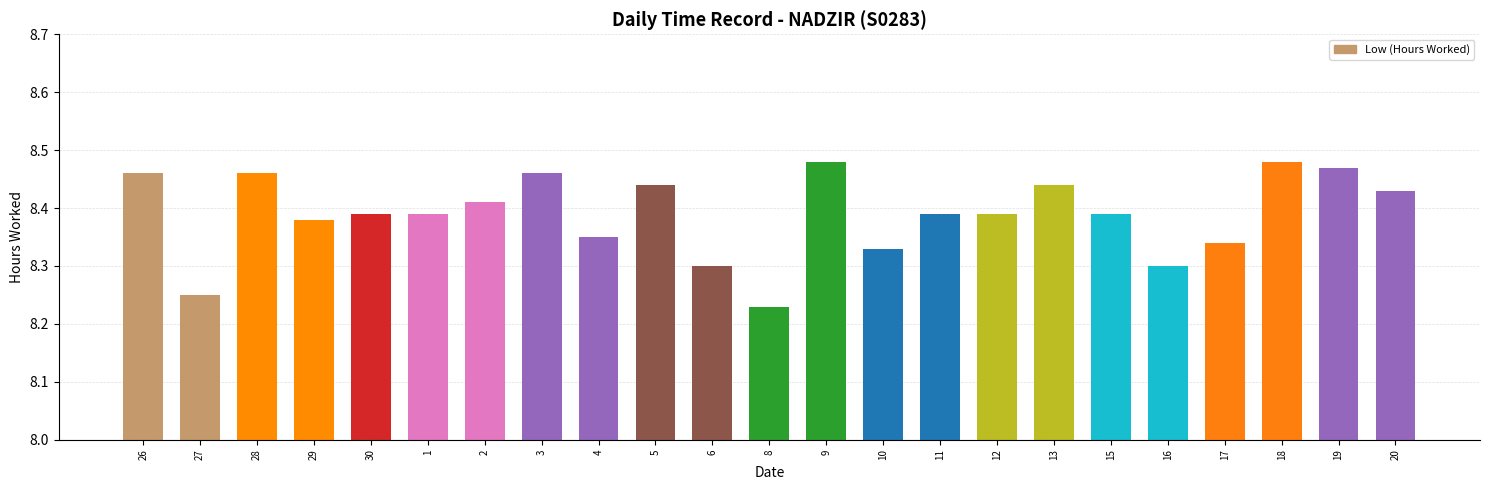

Does the chart contain any negative values?

No